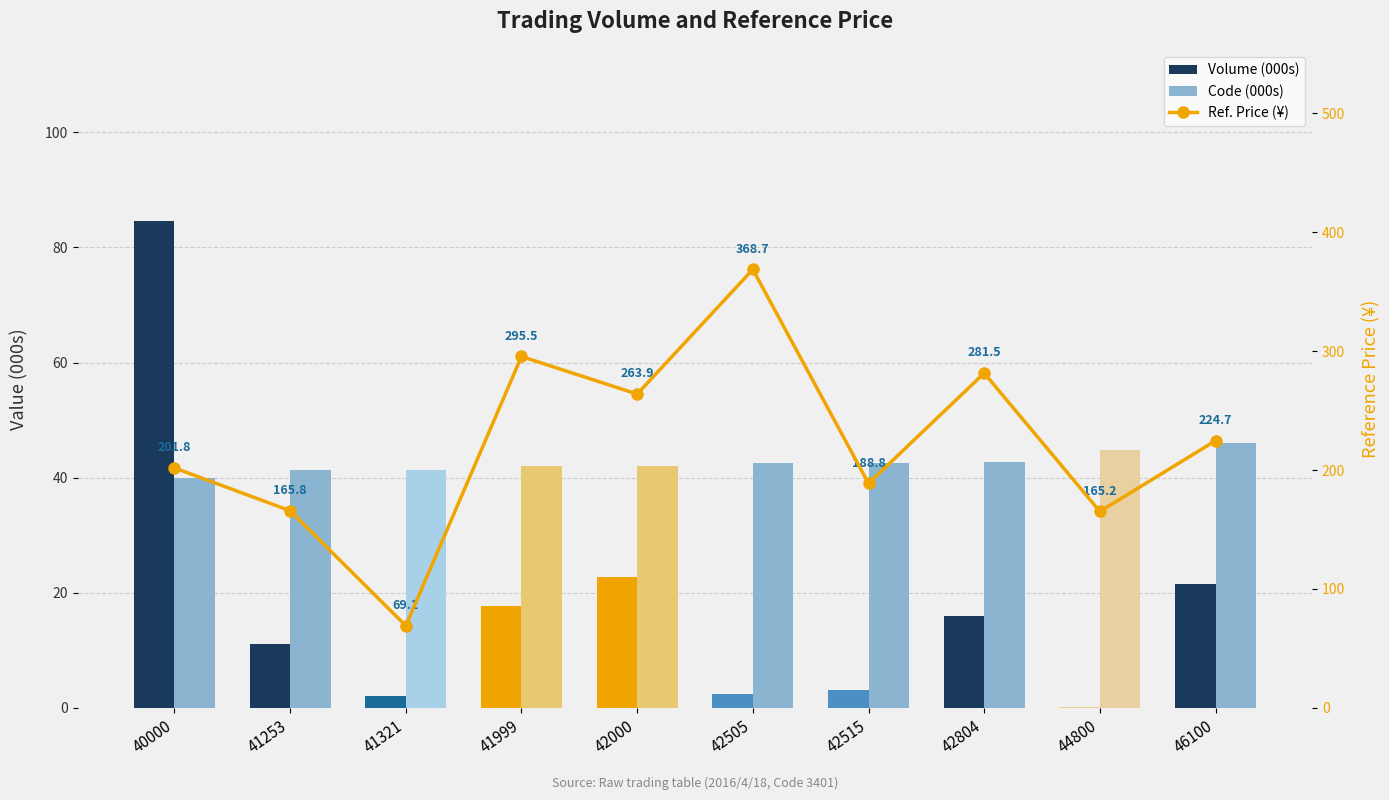

Which has a higher value, 42804 or 46100?

46100